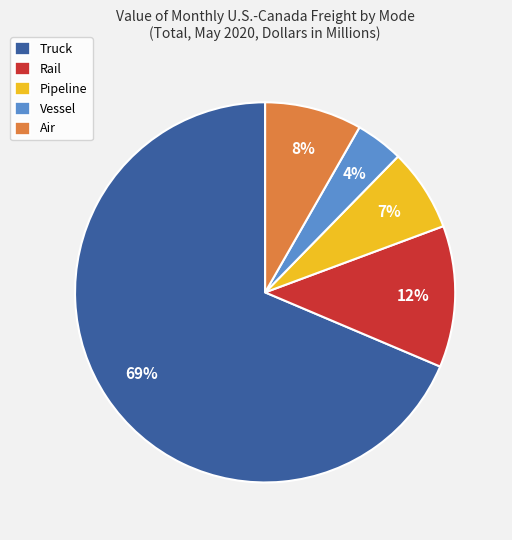

Which has a higher value, Truck or Rail?

Truck